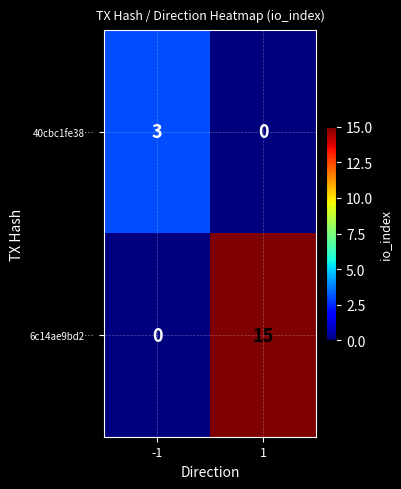

Which series has the widest spread of values?

6c14ae9bd2…